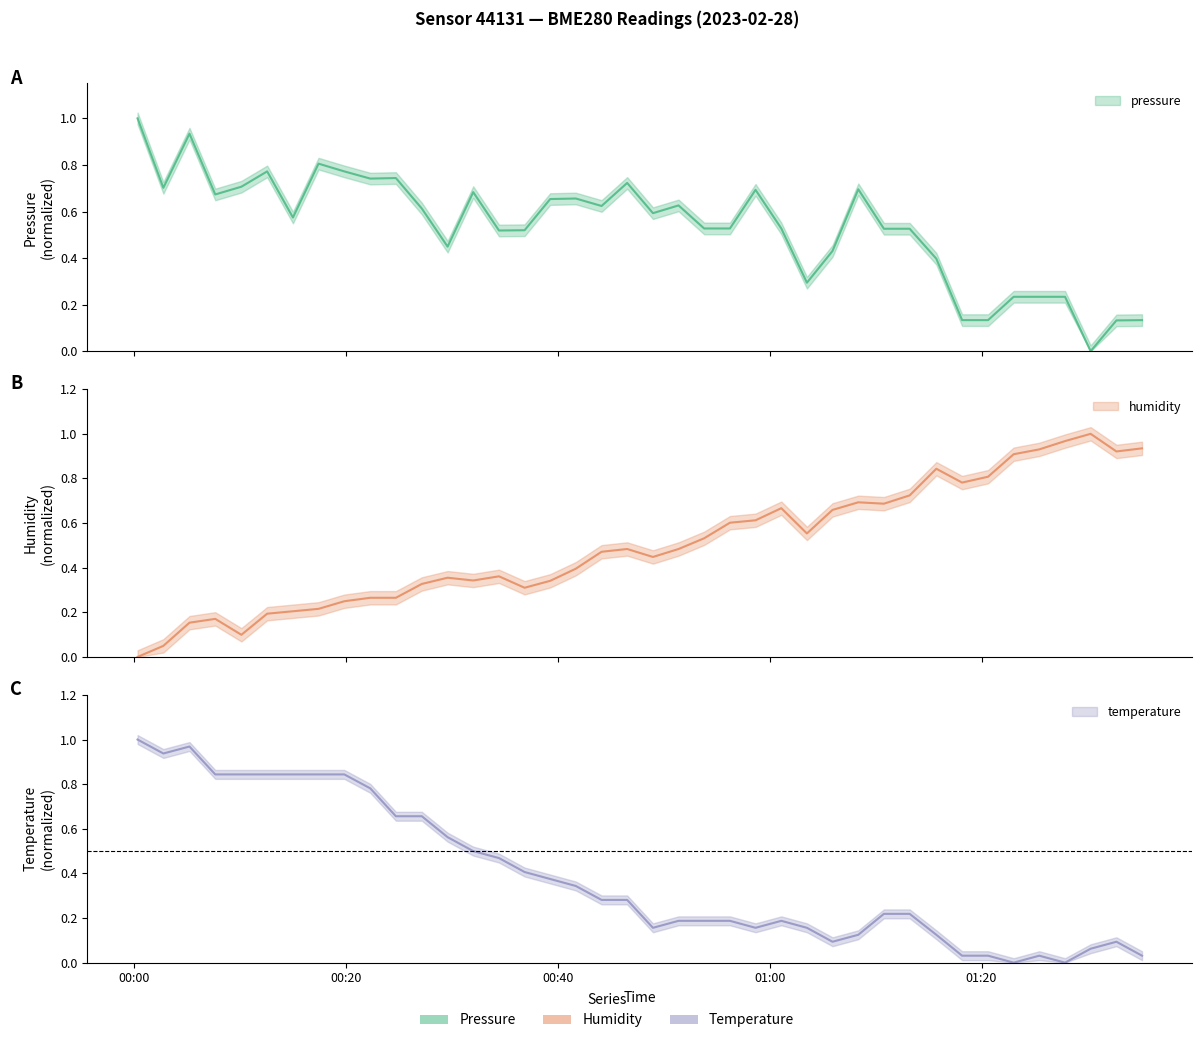

How many data points in pressure are above 0?

39